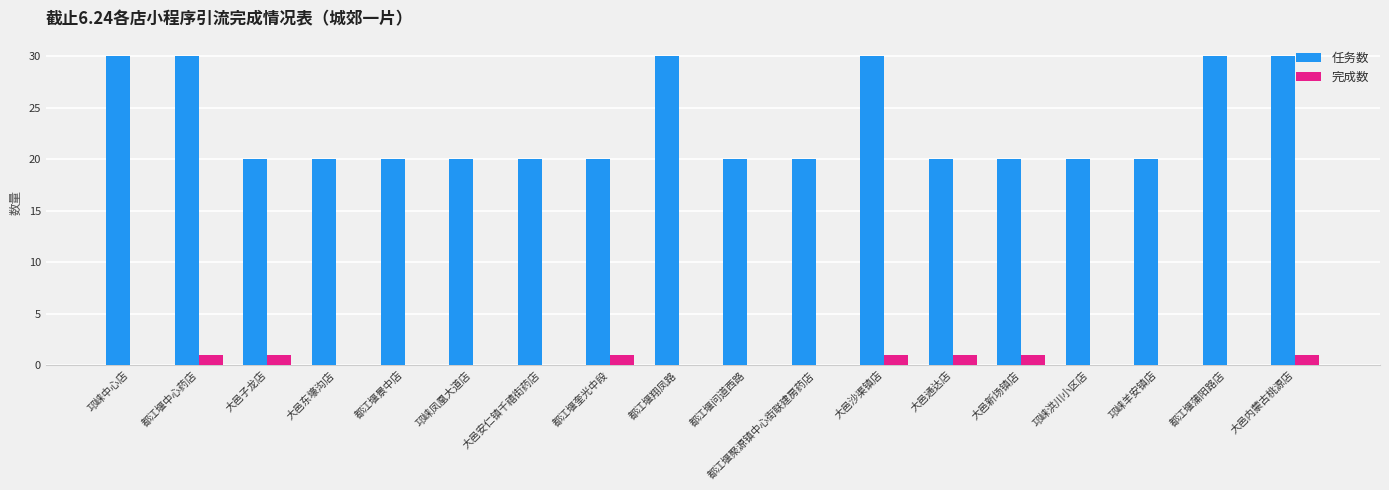

Is the value of 完成数 at 邛崃羊安镇店 greater than the value of 任务数 at 都江堰翔凤路?

No